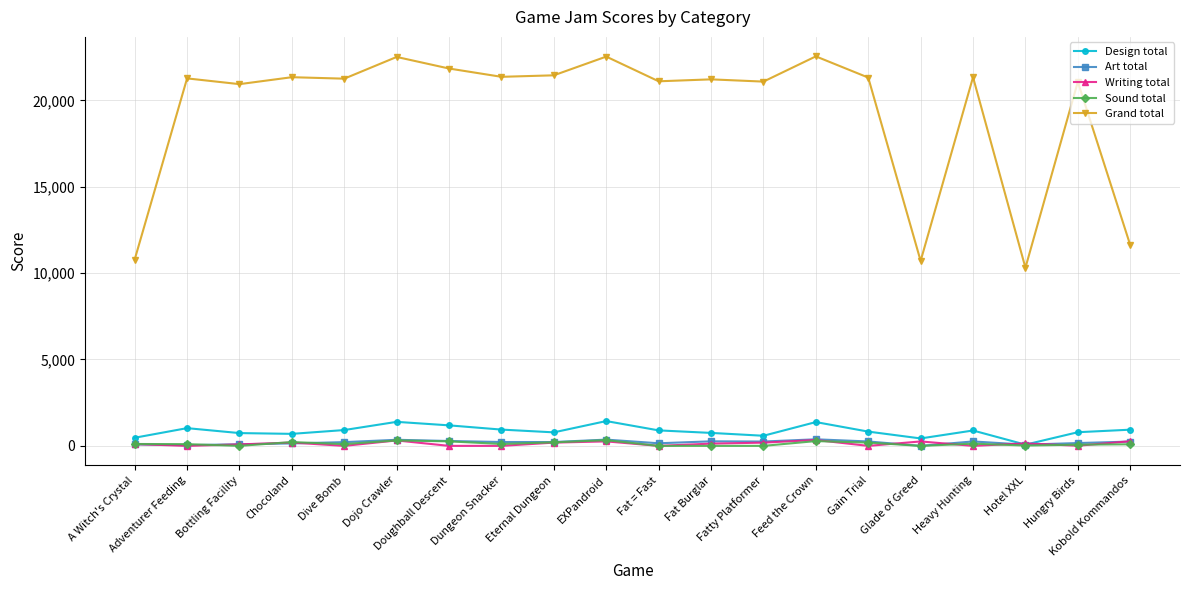

How many distinct data groups are displayed?

5